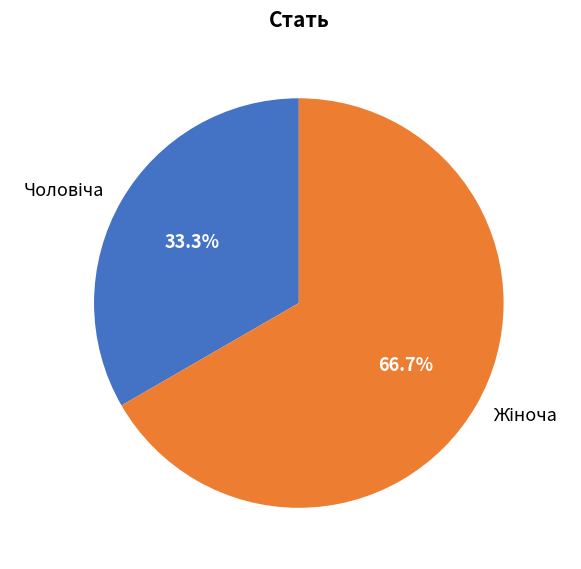

How many slices are in this pie chart?

2